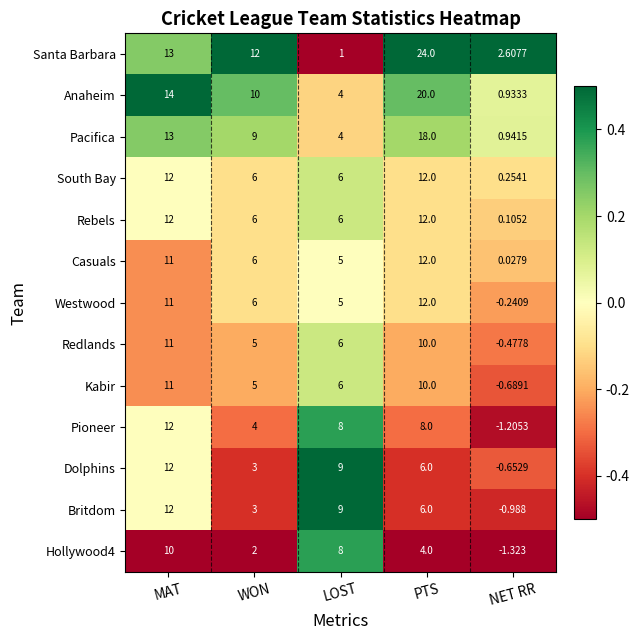

What is the spread (max minus min) of values at WON?

10.0